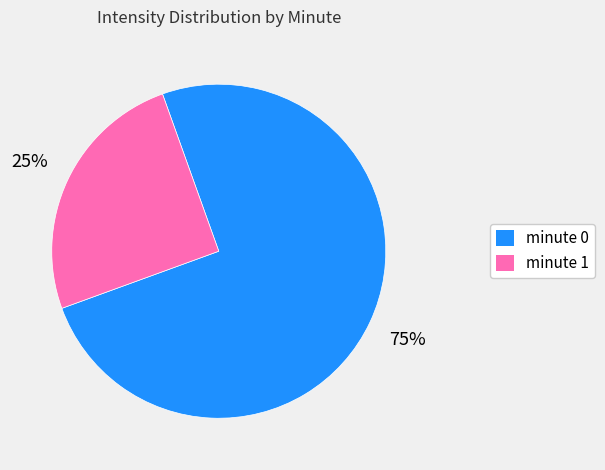

To the nearest percent, what is the average slice percentage?

50%